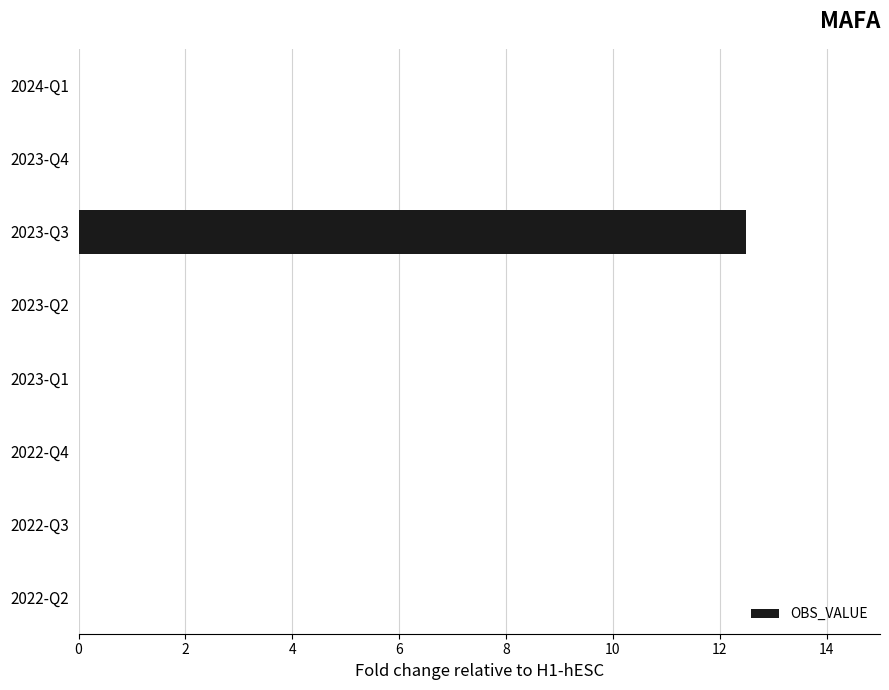

Reading bottom to top, transcribe all the data shown in this chart.

2022-Q2=0.0	2022-Q3=0.0	2022-Q4=0.0	2023-Q1=0.0	2023-Q2=0.0	2023-Q3=12.5	2023-Q4=0.0	2024-Q1=0.0